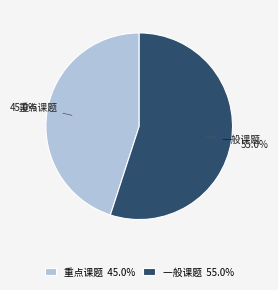

How many segments does this pie chart have?

2